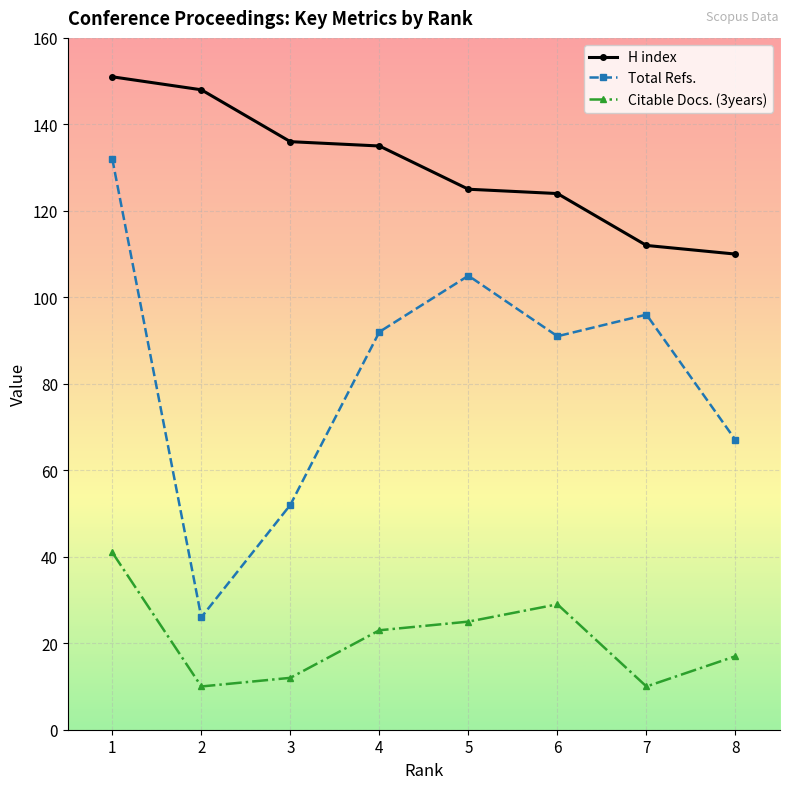

What are all the series names shown in the legend?

H index, Total Refs., Citable Docs. (3years)